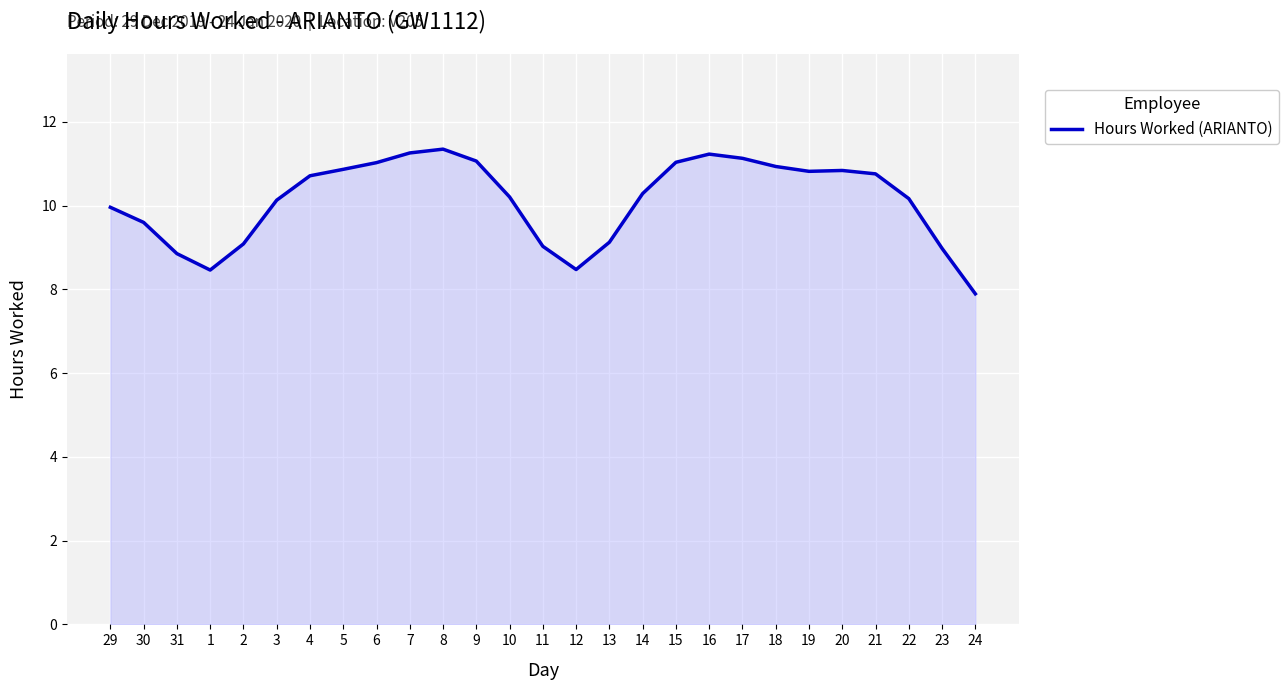

What is the average value?

10.1